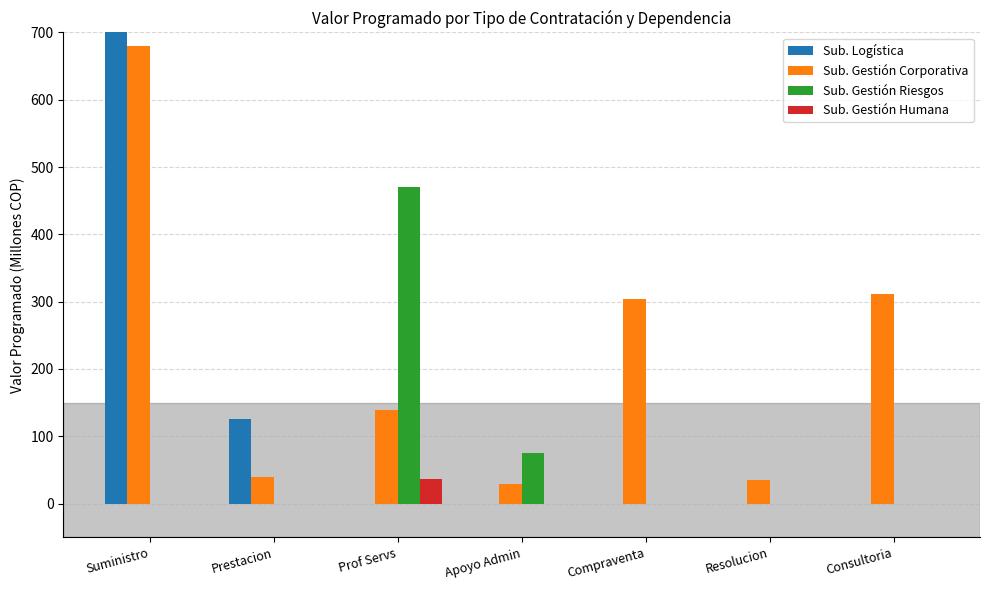

What are all the series names shown in the legend?

Sub. Logística, Sub. Gestión Corporativa, Sub. Gestión Riesgos, Sub. Gestión Humana